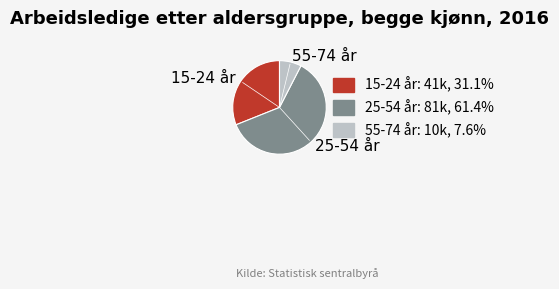

Which has a higher value, 25-54 år or 55-74 år?

25-54 år